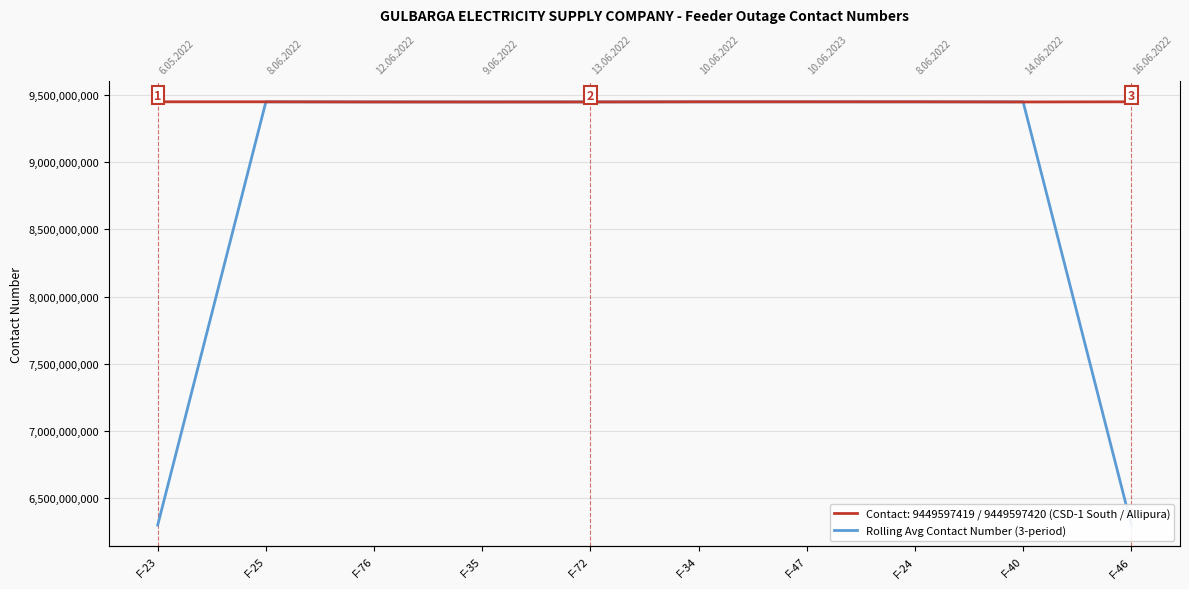

What is the sum of all values?

88191852621.3